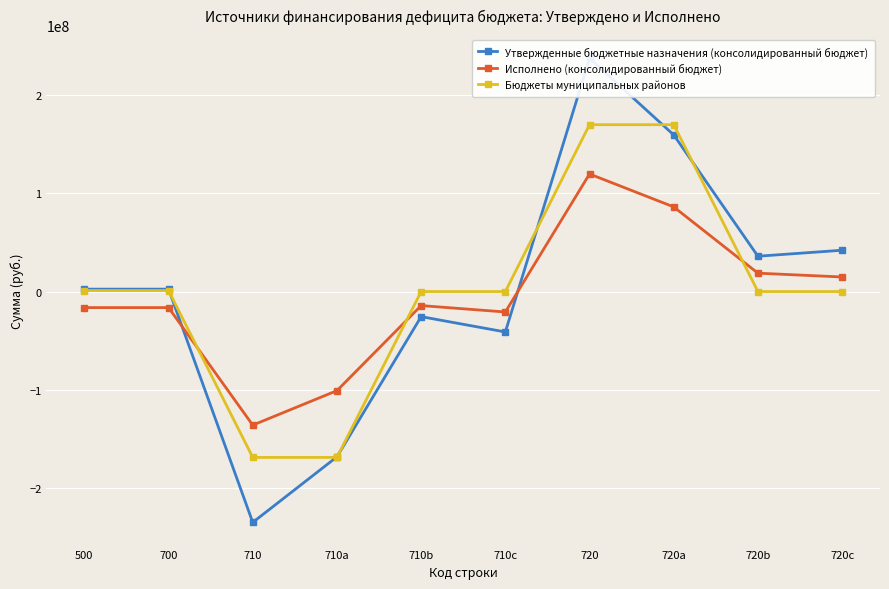

Between which two adjacent categories do Исполнено (консолидированный бюджет) and Утвержденные бюджетные назначения (консолидированный бюджет) first intersect?

700 and 710